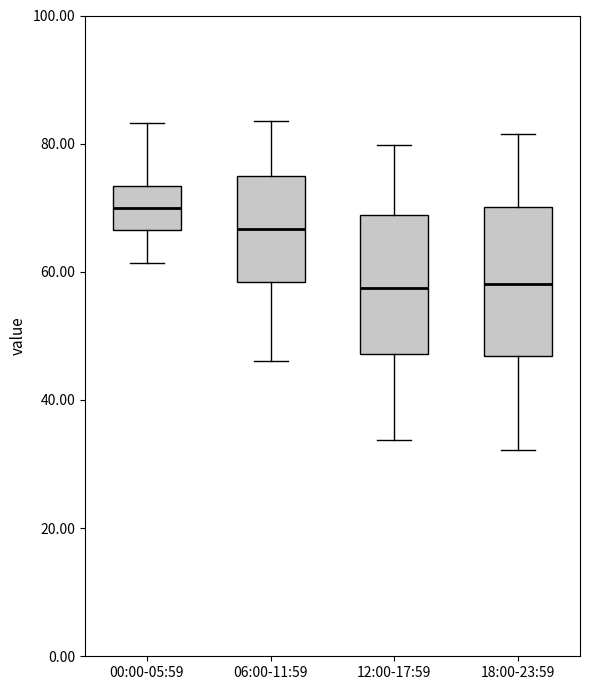

Reading left to right, transcribe this box plot: for each box, give where its median line is, the range the box spans, and where its two whiskers end, as read against the y-axis. The values are not printed on the chart, so give them approximately, as read against the axis.

00:00-05:59: median 70, box 66 to 74, whiskers 62 to 84
06:00-11:59: median 66, box 58 to 74, whiskers 46 to 84
12:00-17:59: median 58, box 48 to 68, whiskers 34 to 80
18:00-23:59: median 58, box 46 to 70, whiskers 32 to 82